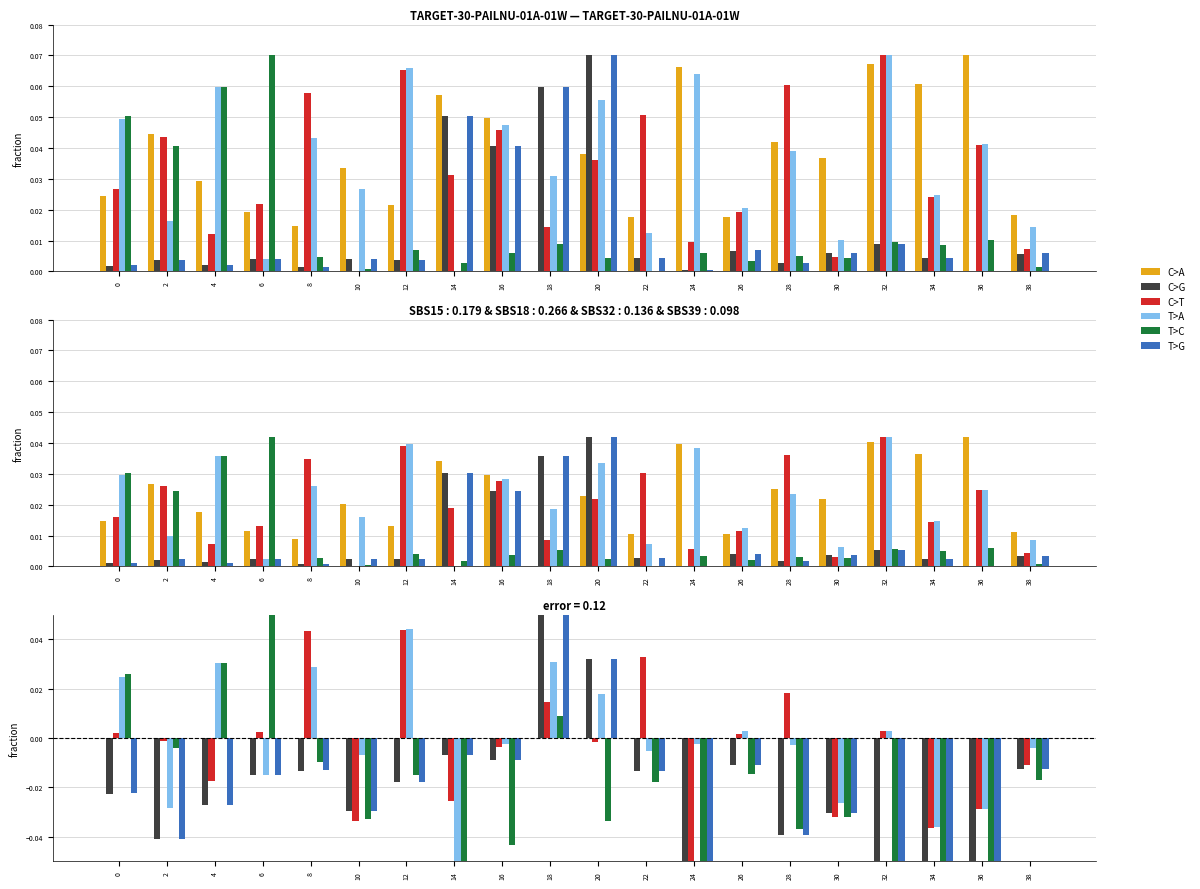

How many values in T>G are above zero?

19